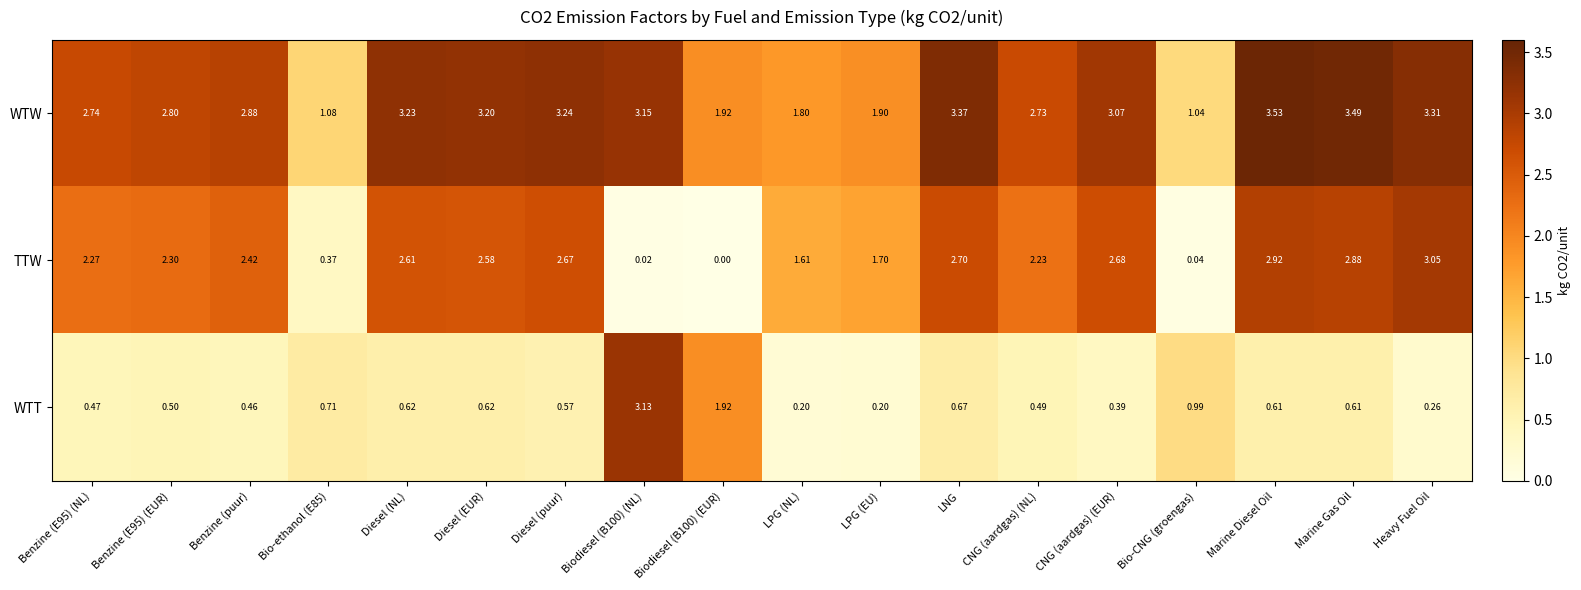

Which category has the lowest value across all series?

Biodiesel (B100) (EUR)